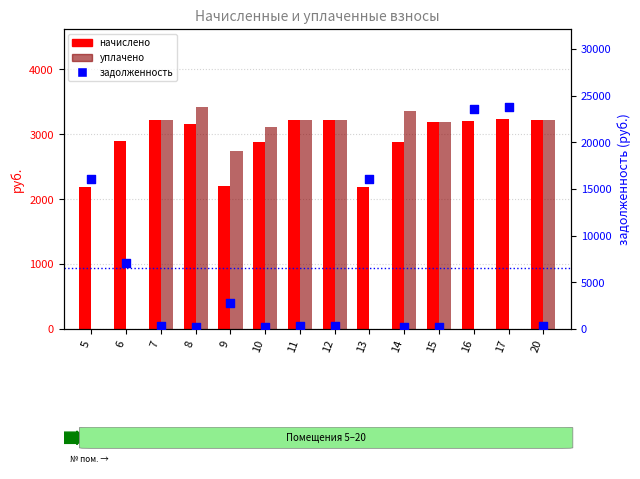

Which series contains the lowest Y value?

уплачено